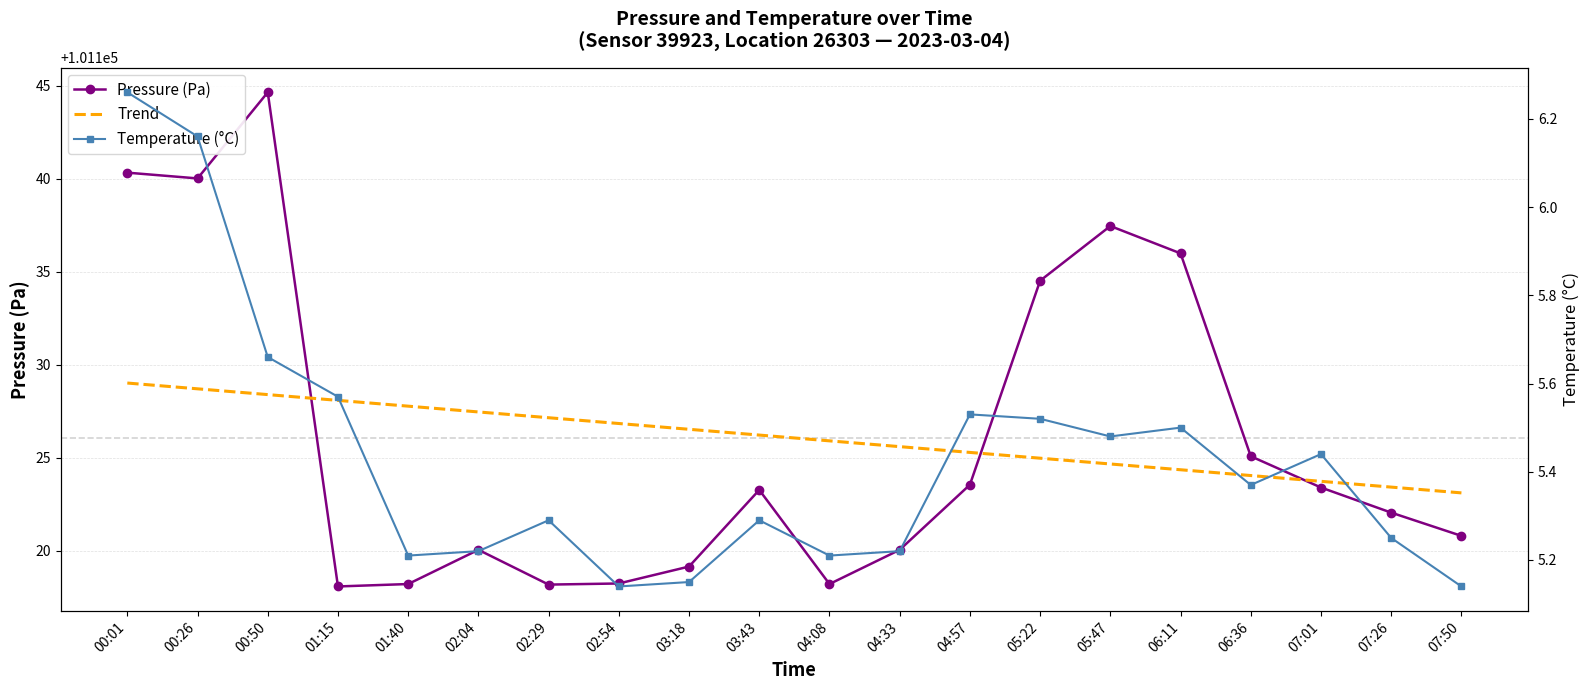

What is the average value of the Pressure (Pa) series?

101126.1